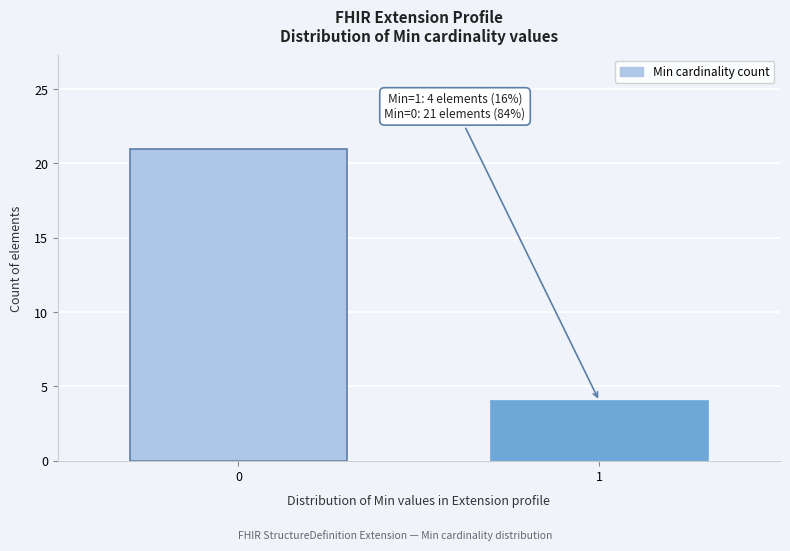

Reading left to right, extract all data points from this chart.

21	4